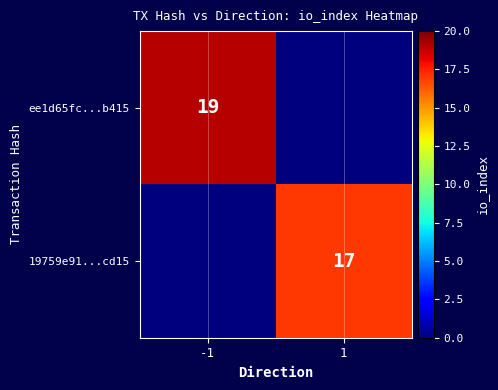

True or false: 19759e91...cd15 has a value of 17 at 1.

True